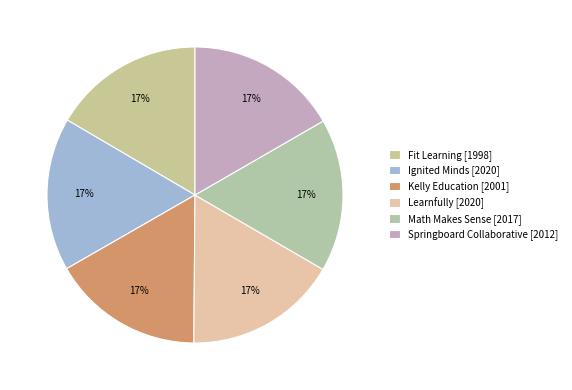

Which has a higher value, Fit Learning or Kelly Education?

Kelly Education